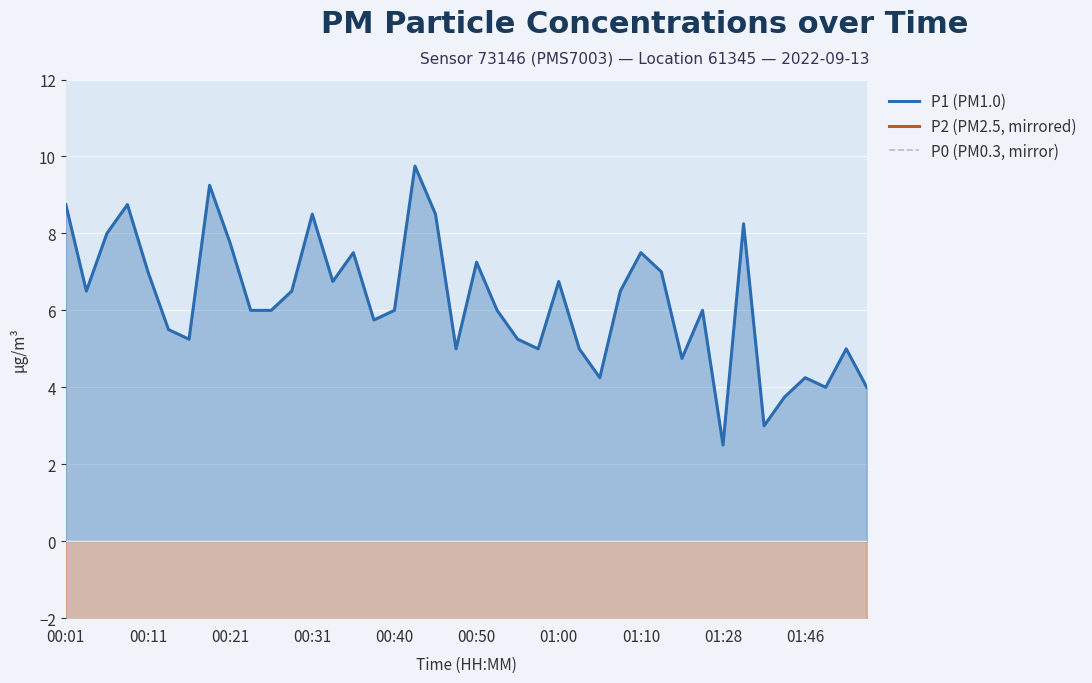

What position from the right is 10?

30